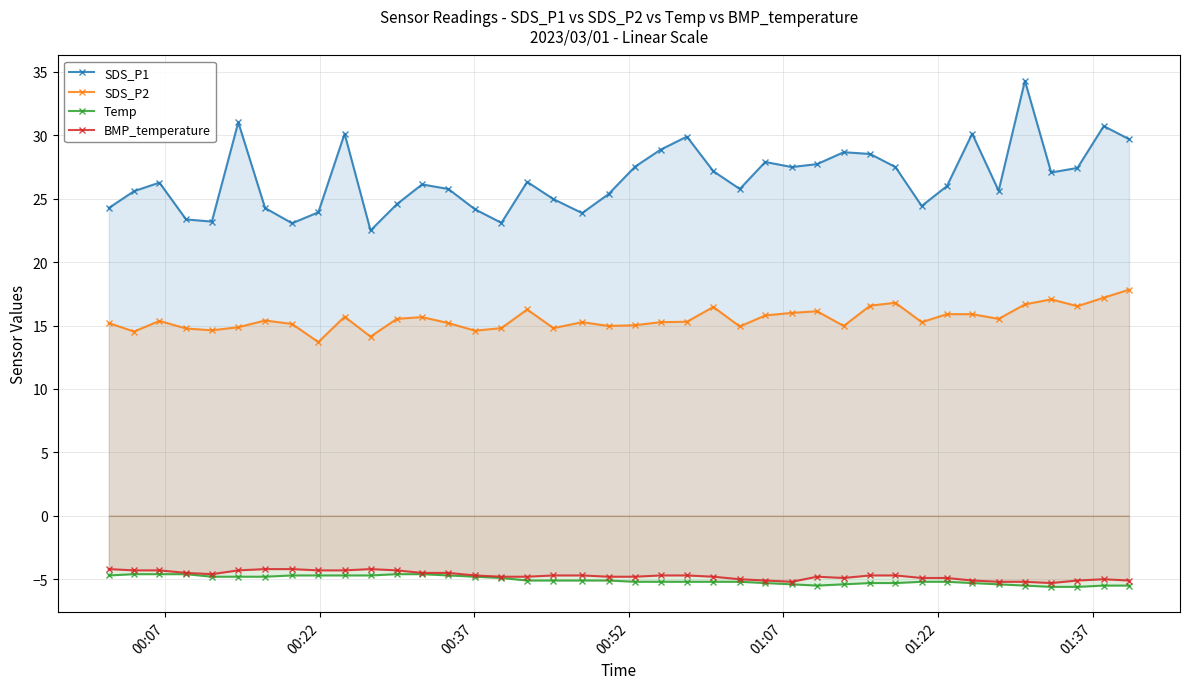

At how many categories does at least one series exceed -2?

40